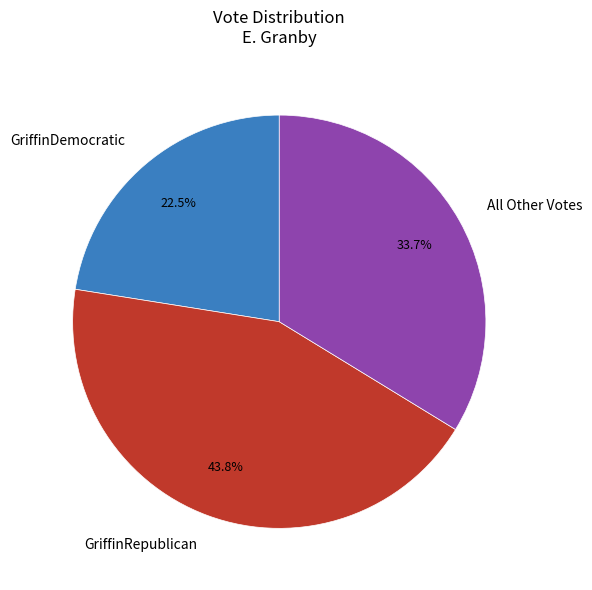

Which slice is the largest?

GriffinRepublican